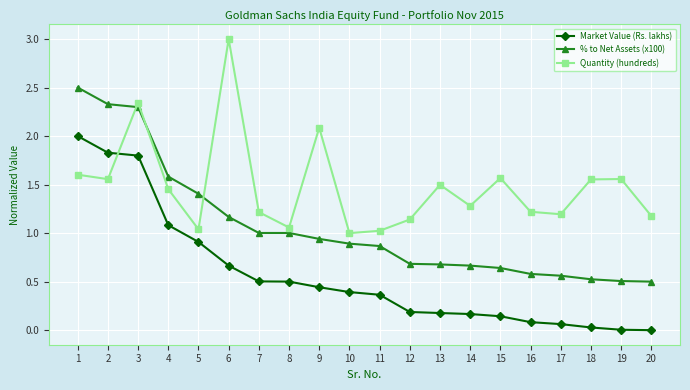

How many lines are shown in the chart?

3